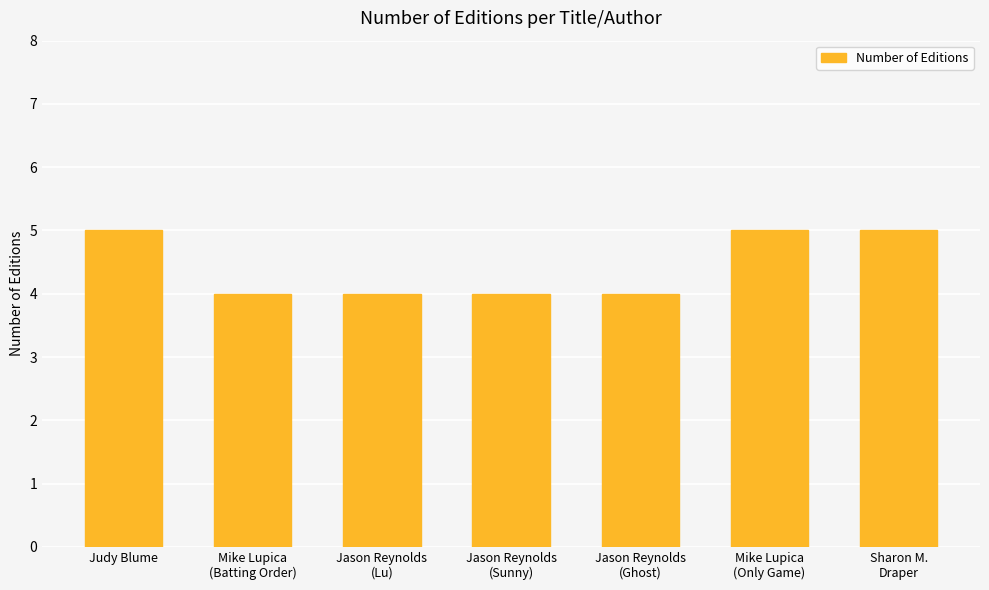

Reading left to right, list all the values displayed in this chart.

Judy Blume=5	Mike Lupica
(Batting Order)=4	Jason Reynolds
(Lu)=4	Jason Reynolds
(Sunny)=4	Jason Reynolds
(Ghost)=4	Mike Lupica
(Only Game)=5	Sharon M.
Draper=5